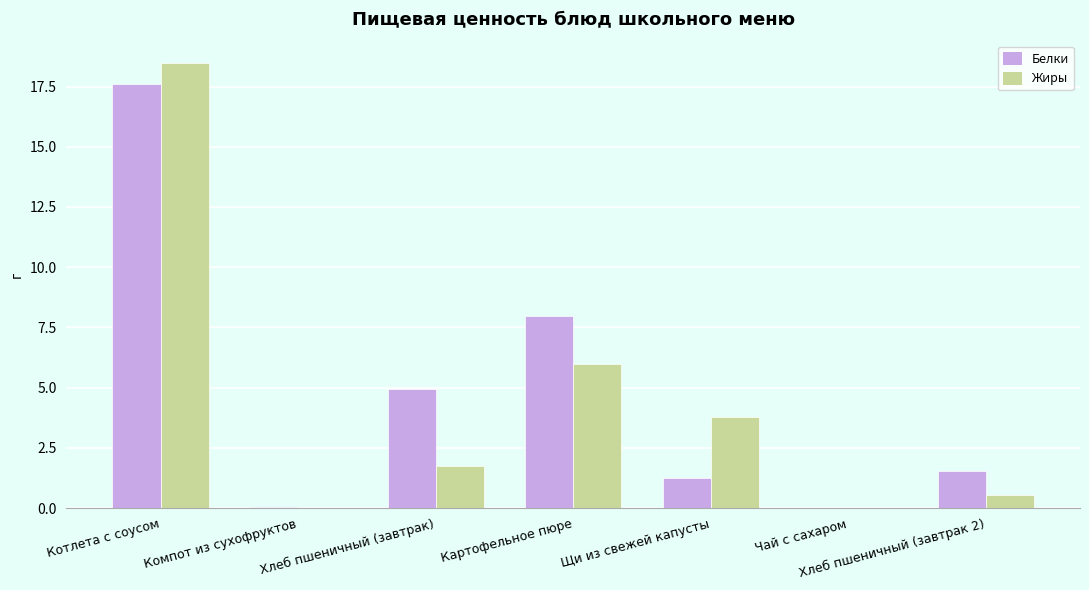

Is the value of Белки at Хлеб пшеничный (завтрак) greater than the value of Жиры at Чай с сахаром?

Yes